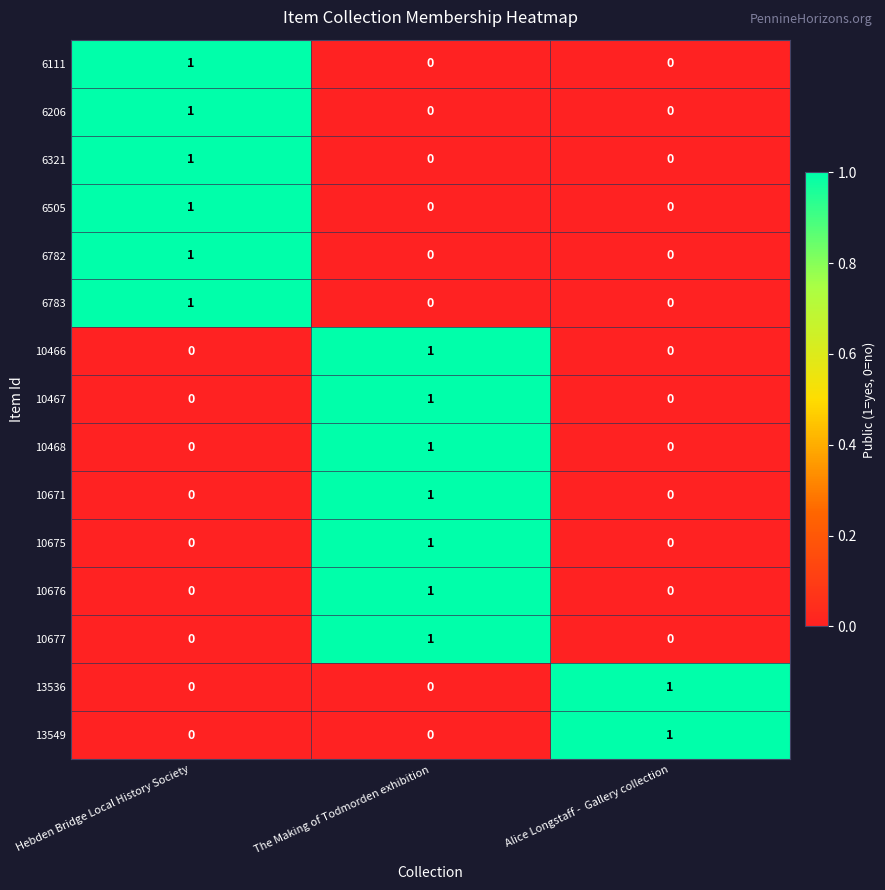

At which category is the sum across all series the highest?

The Making of Todmorden exhibition